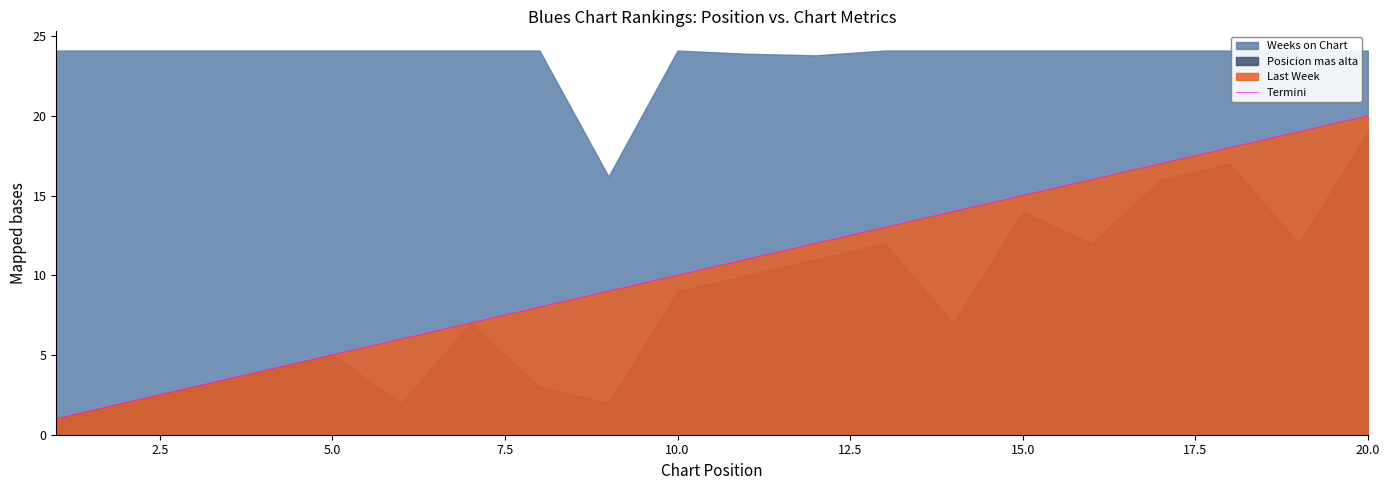

Does the chart have visible grid lines?

No